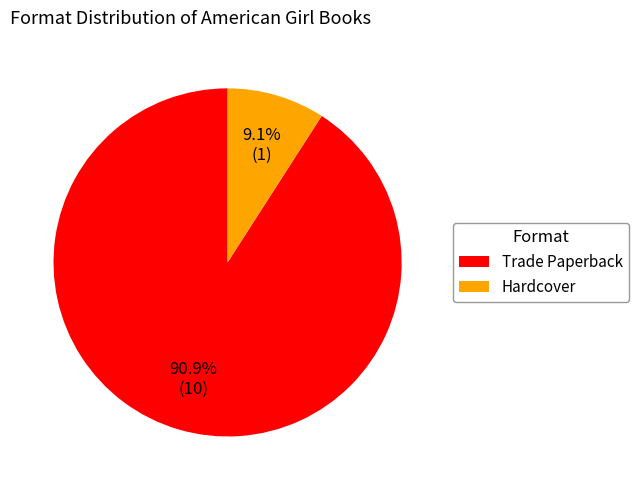

How many slices are in this pie chart?

2